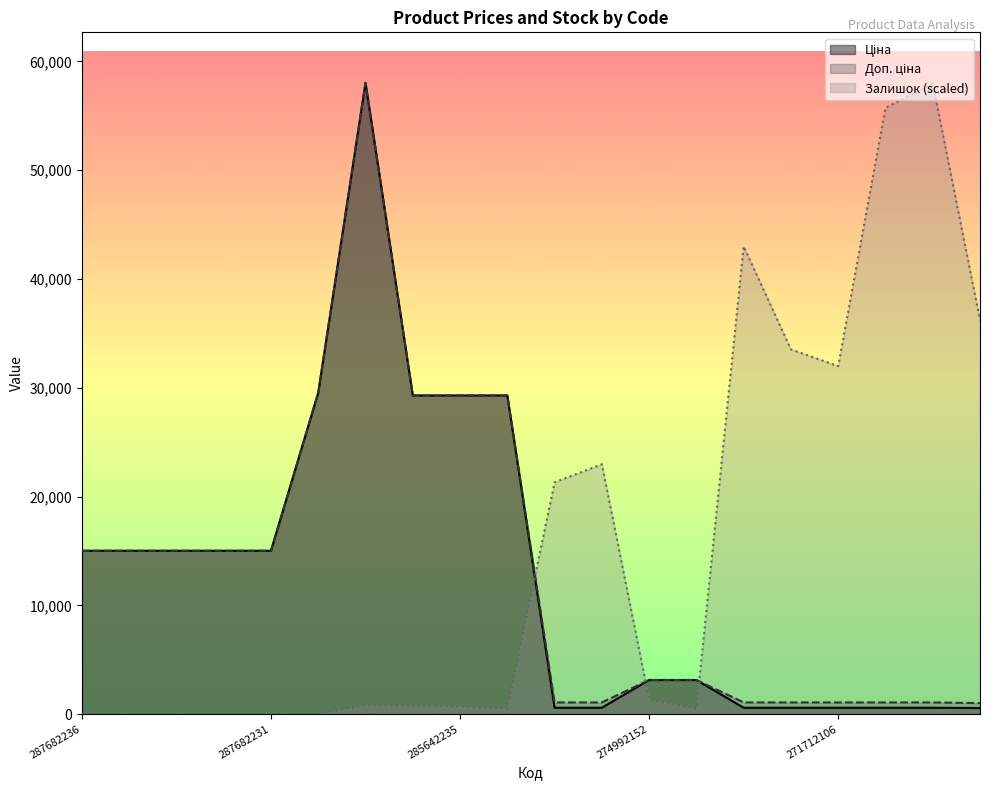

Reading left to right, list all the values displayed in this chart.

Ціна: 287682236=15019.2	287682235=15019.2	287682234=15019.2	287682233=15019.2	287682231=15019.2	287702232=29548.9	285662232=58037.0	285642236=29294.9	285642235=29294.9	285642234=29294.9	271712228=586.0	271712227=586.0	274992152=3136.8	274992132=3136.8	271712109=586.0	271712108=586.0	271712106=586.0	271712105=586.0	271712104=586.0	263782102=560.2
Доп. ціна: 287682236=15019.2	287682235=15019.2	287682234=15019.2	287682233=15019.2	287682231=15019.2	287702232=29548.9	285662232=58037.0	285642236=29294.9	285642235=29294.9	285642234=29294.9	271712228=1074.5	271712227=1074.5	274992152=3137.0	274992132=3137.0	271712109=1074.5	271712108=1074.5	271712106=1074.5	271712105=1074.5	271712104=1074.5	263782102=1011.0
Залишок: 287682236=0.0	287682235=0.0	287682234=0.0	287682233=0.0	287682231=0.0	287702232=0.0	285662232=831.8	285642236=767.9	285642235=703.9	285642234=511.9	271712228=21308.0	271712227=22971.7	274992152=1343.7	274992132=511.9	271712109=42999.9	271712108=33529.7	271712106=31994.0	271712105=55733.5	271712104=57973.0	263782102=36217.2